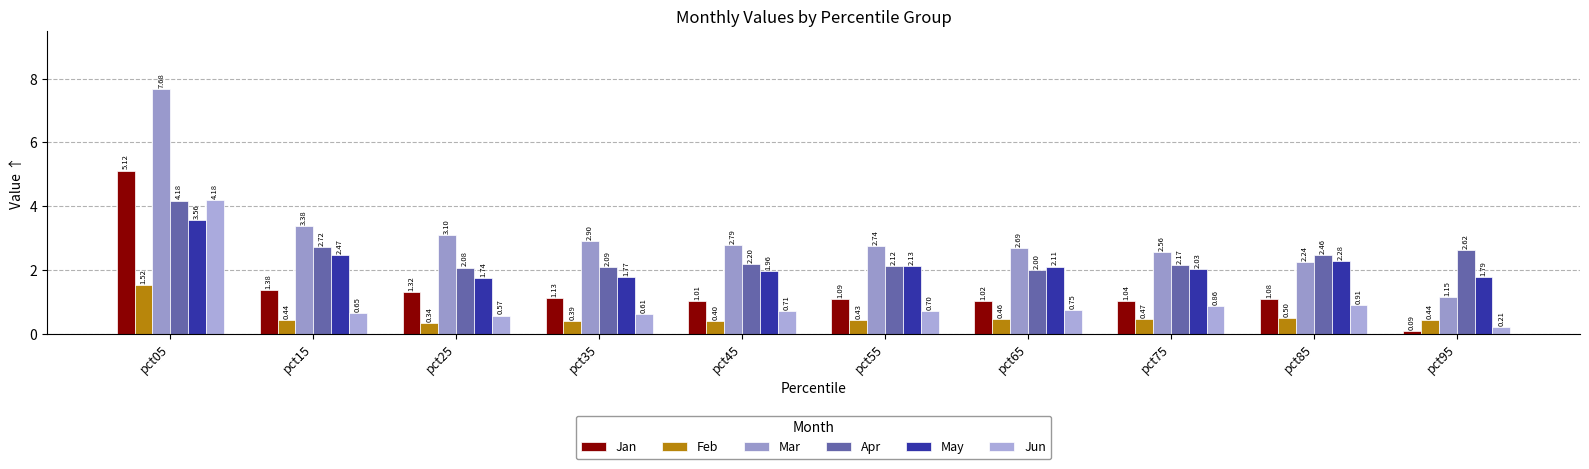

Which category has the highest value in the Feb series?

pct05